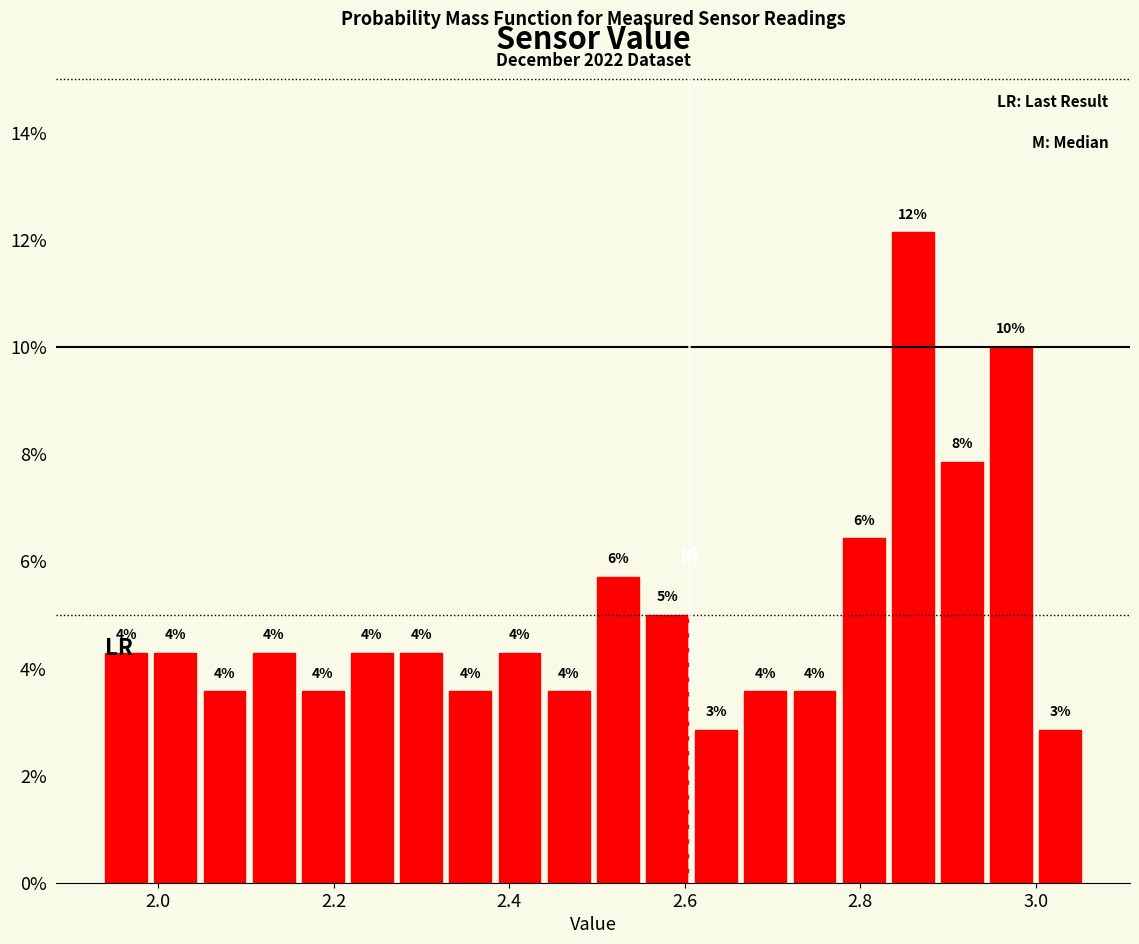

Read against the x-axis, roughly where is the centre of the tallest bar?

2.86